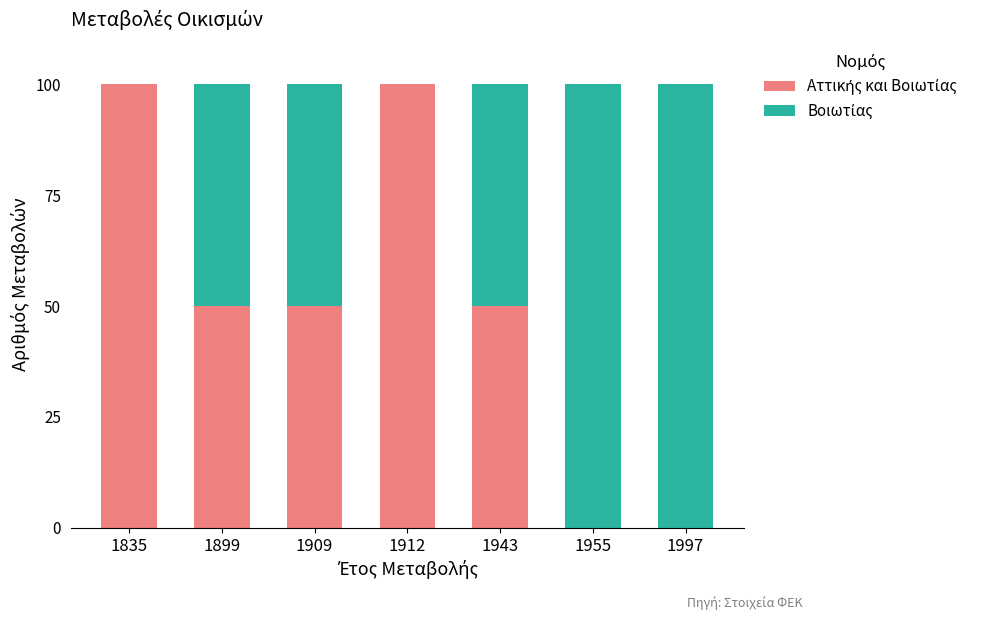

What is the total value across all series at 1835?

100